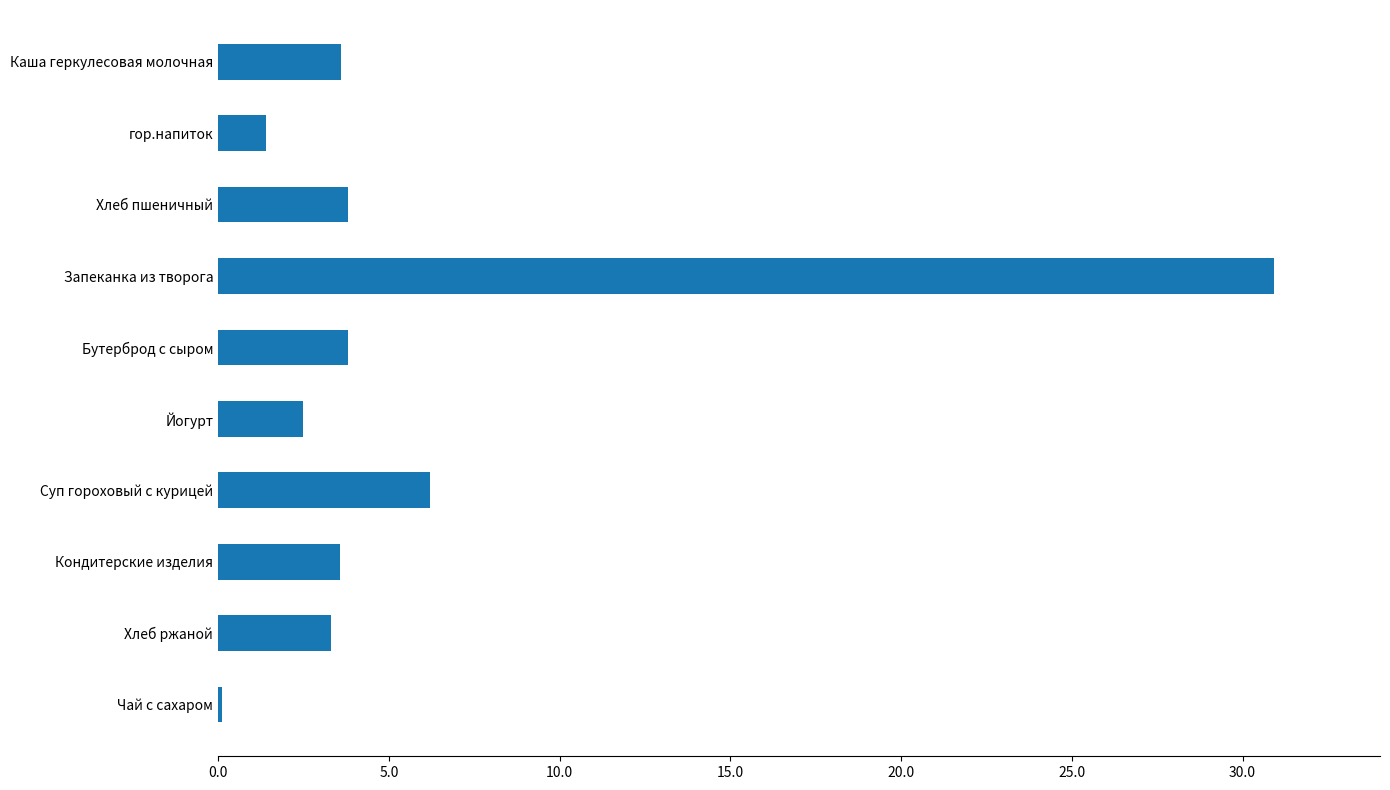

What is the sum of all values?

59.2